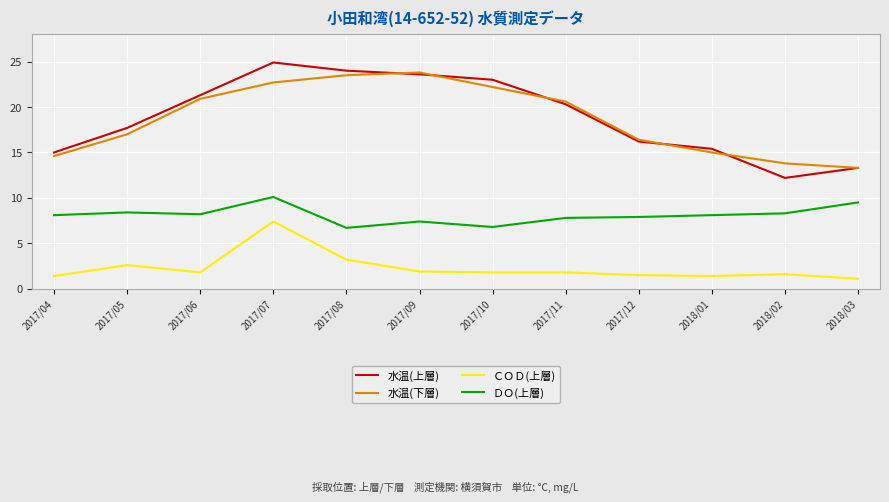

What are all the series names shown in the legend?

水温(上層), 水温(下層), ＣＯＤ(上層), ＤＯ(上層)